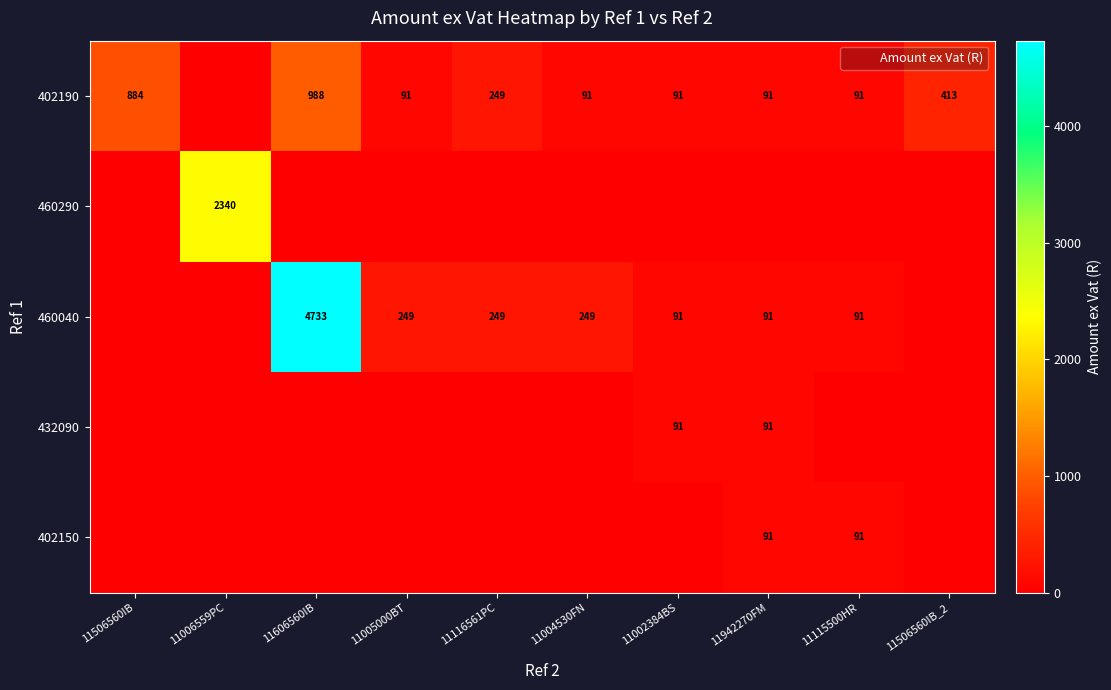

At which category is the sum across all series the highest?

11606560IB